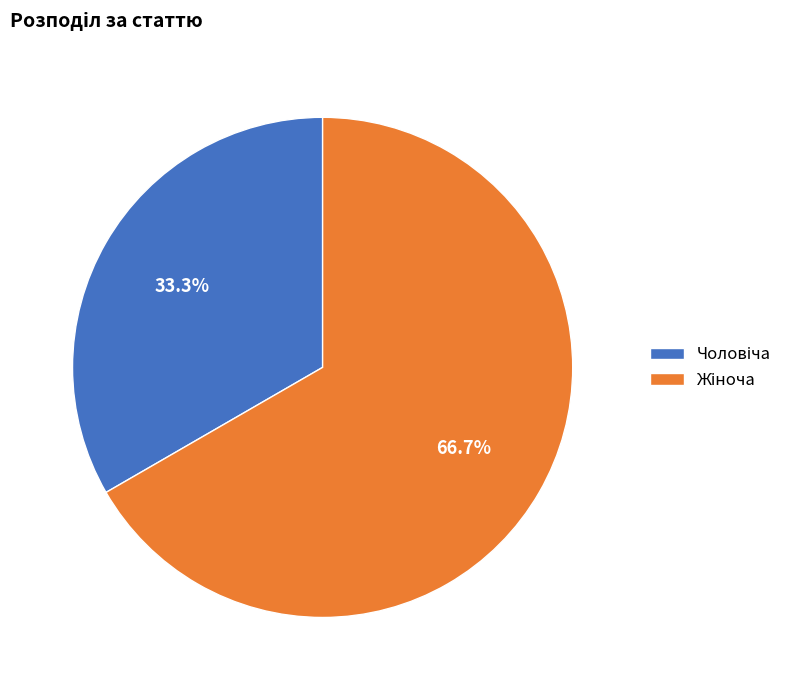

Is there any slice that represents more than half of the pie?

Yes